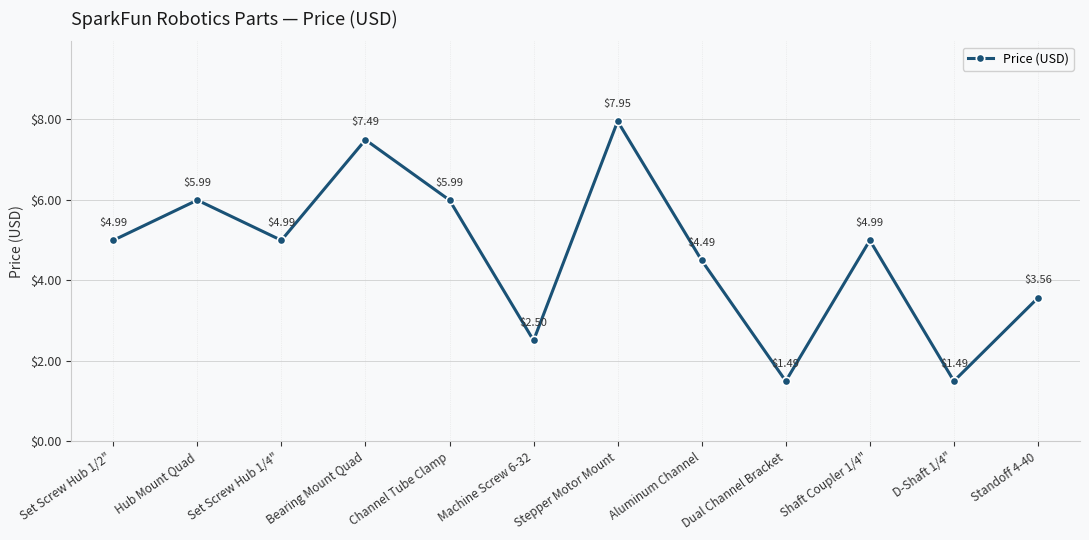

What is the value of the 6th point from the left?

2.5